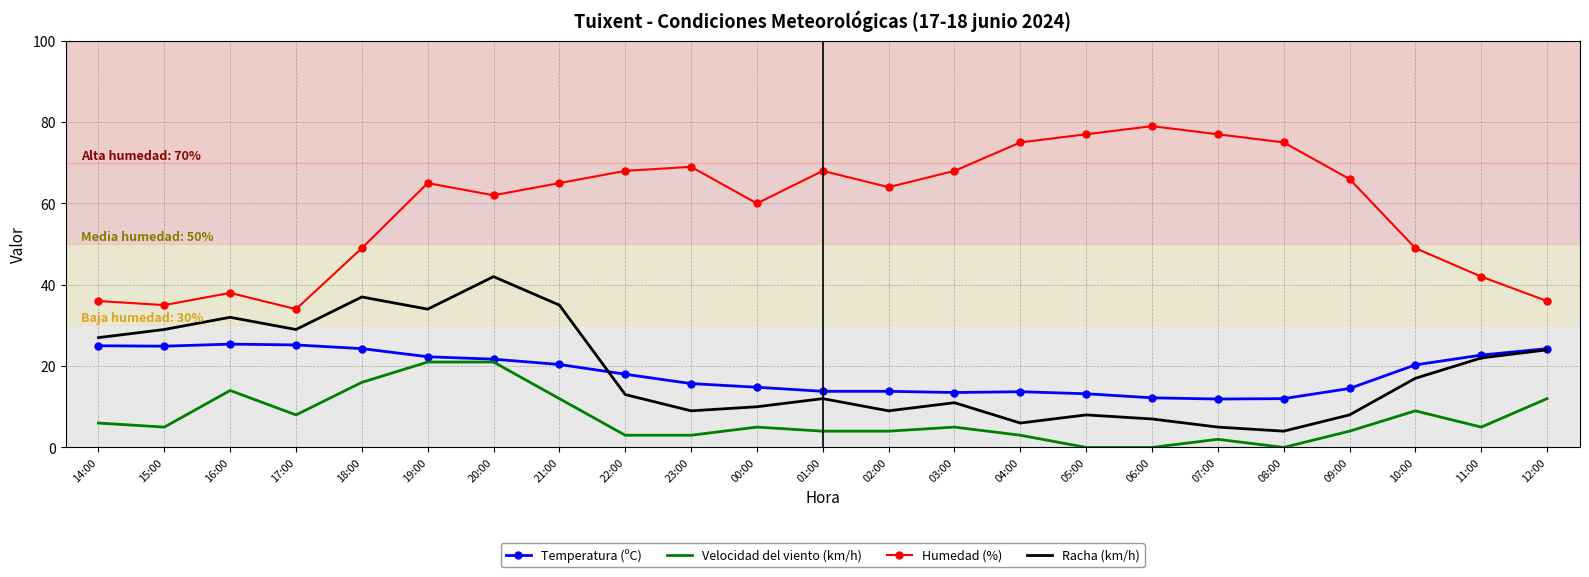

The Racha (km/h) series shows 7.0 at 06:00. True or false?

True